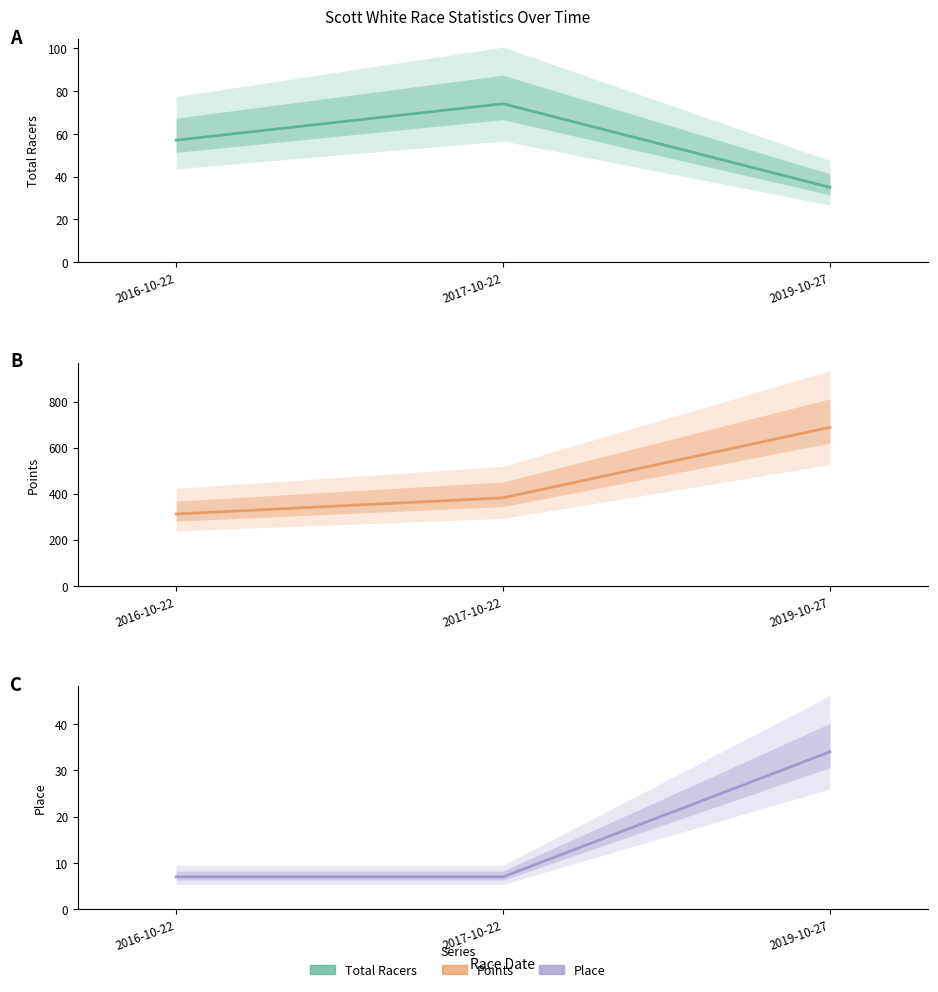

What is the difference between the highest and lowest values at 2016-10-22?

304.7